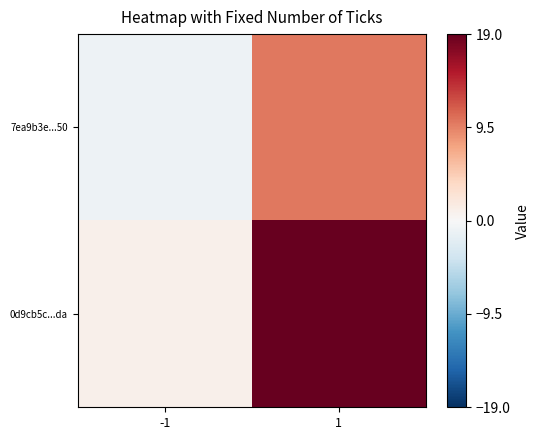

What is the spread (max minus min) of values at 1?

9